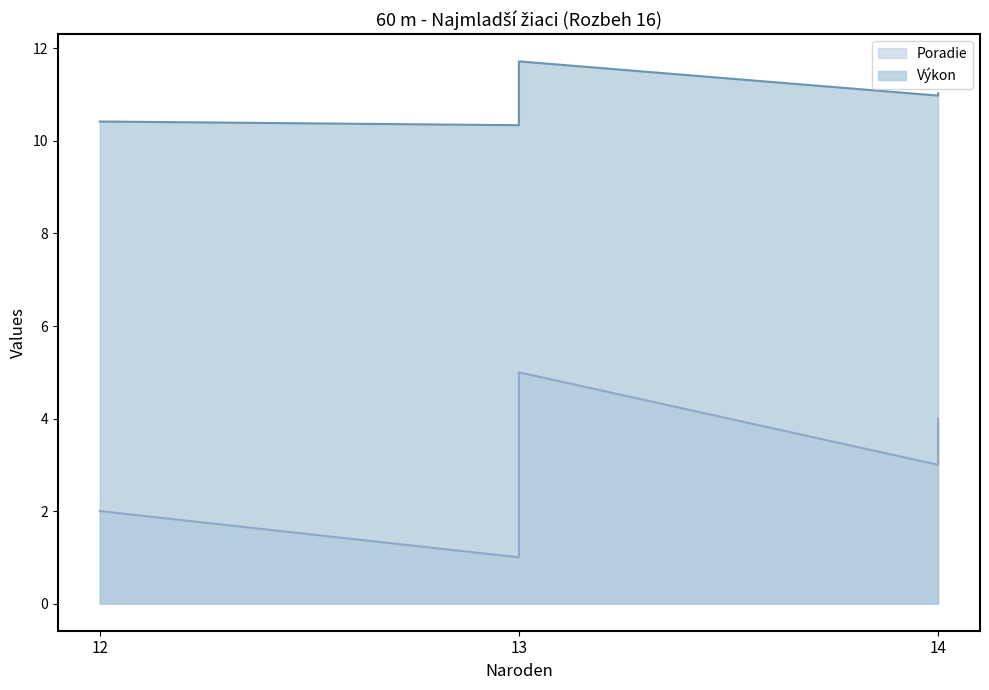

Which series has the largest total across all categories?

Výkon